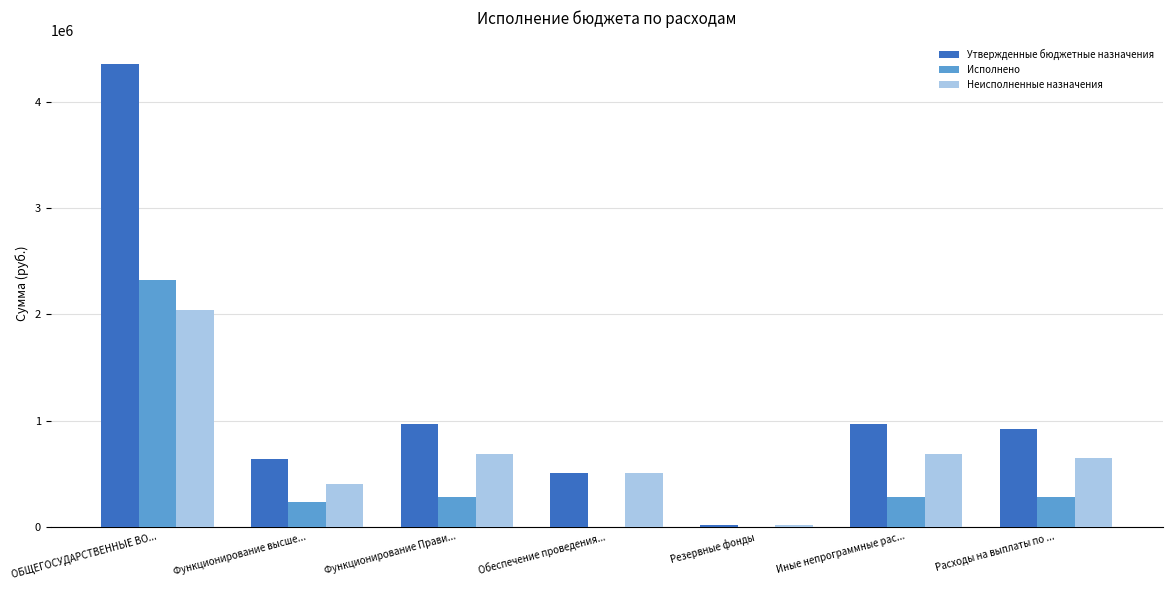

What are all the series names shown in the legend?

Утвержденные бюджетные назначения, Исполнено, Неисполненные назначения